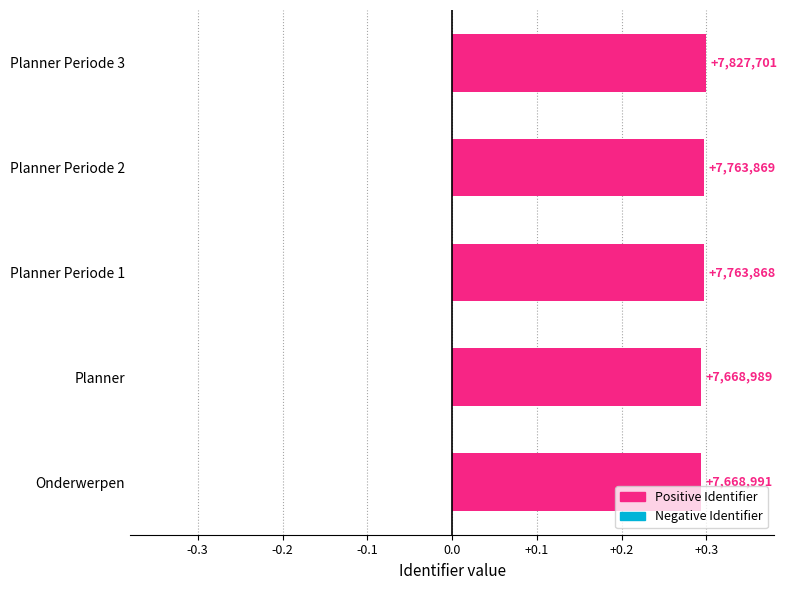

Are the bars horizontal?

Yes